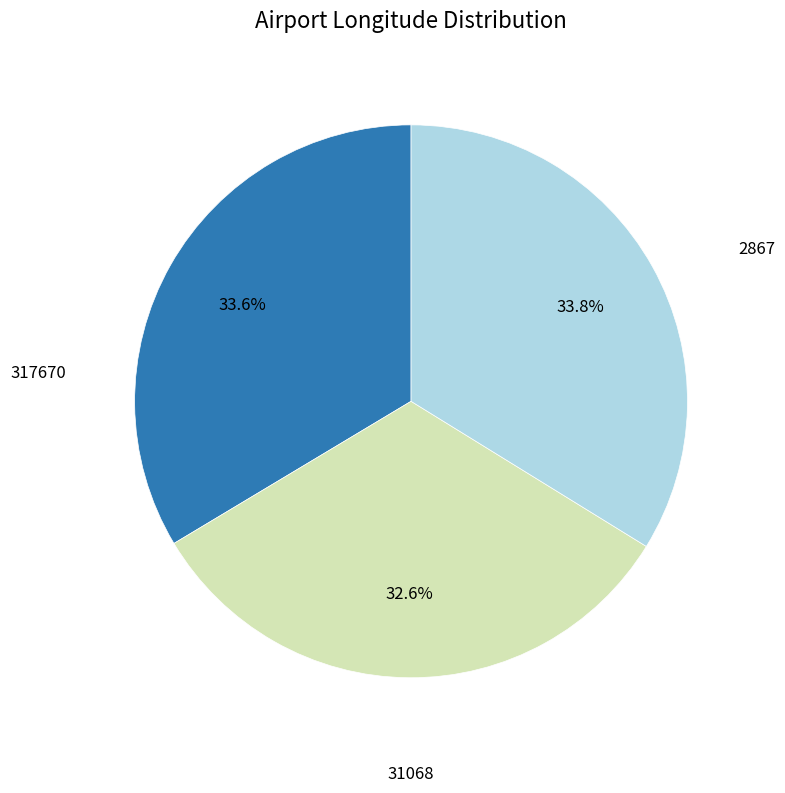

Is there any slice that represents more than half of the pie?

No